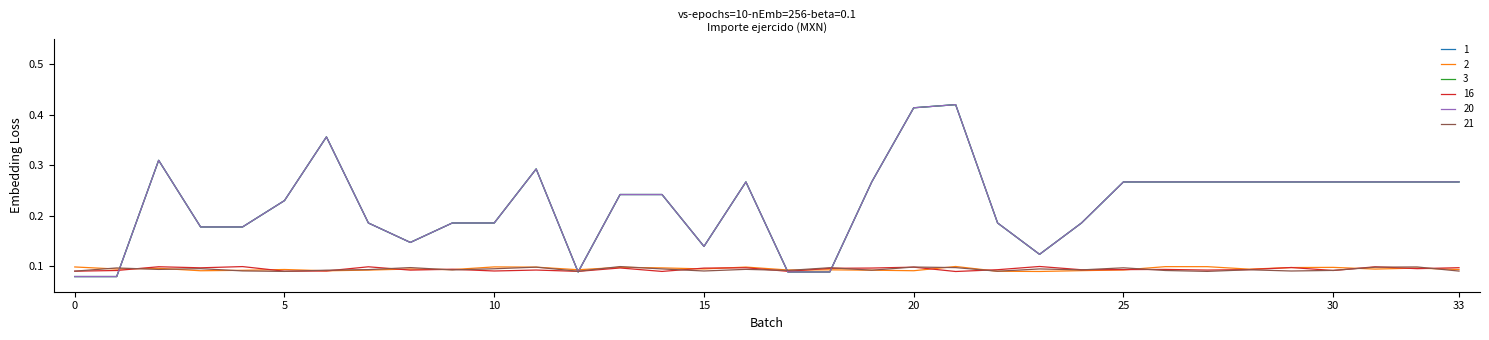

True or false: 20 and 3 intersect in this chart.

False